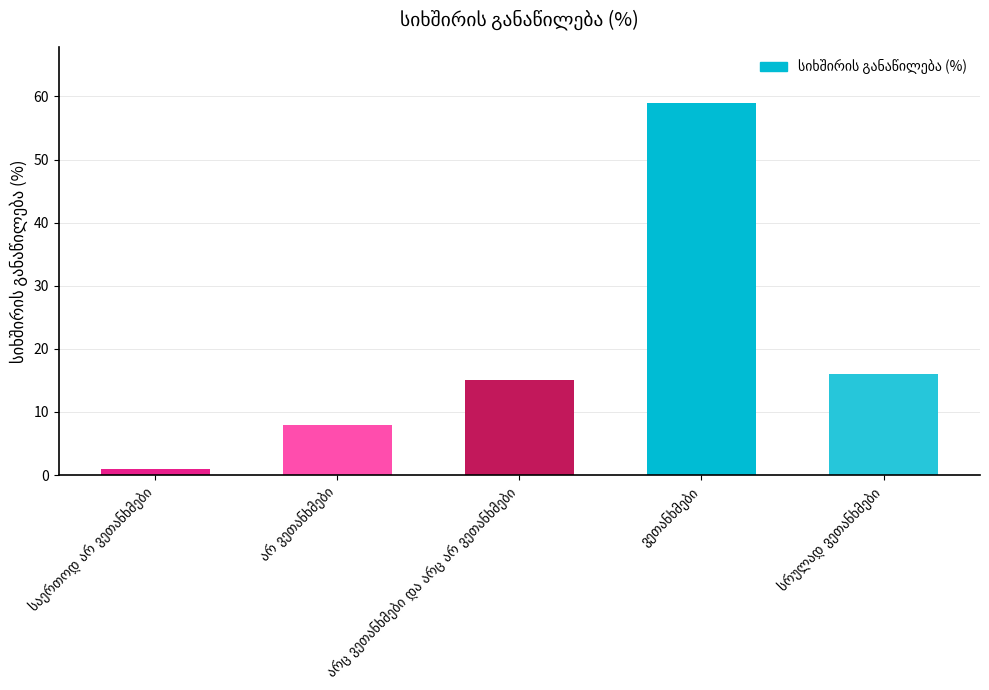

What is the sum of all values?

99